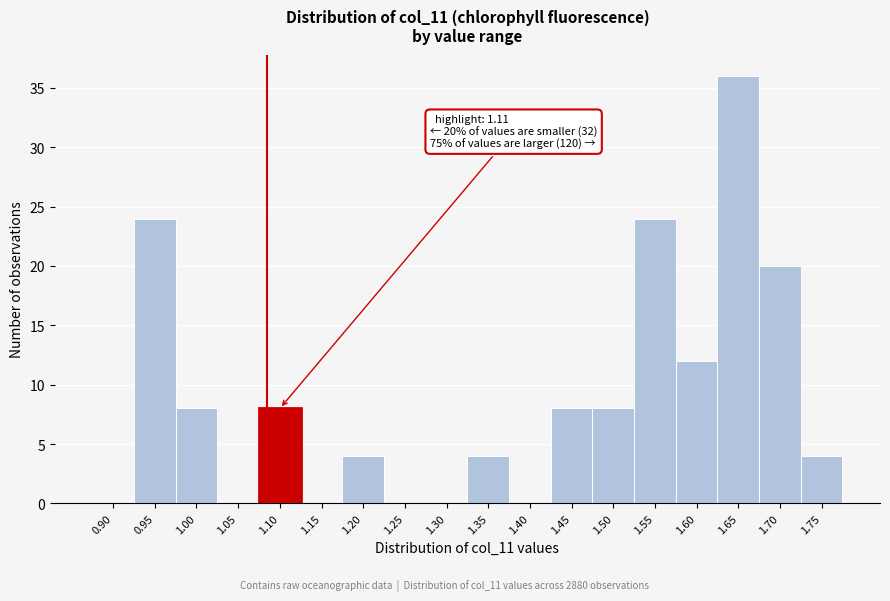

Reading left to right, extract all data points from this chart.

0.90=0	0.95=24	1.00=8	1.05=0	1.10=8	1.15=0	1.20=4	1.25=0	1.30=0	1.35=4	1.40=0	1.45=8	1.50=8	1.55=24	1.60=12	1.65=36	1.70=20	1.75=4